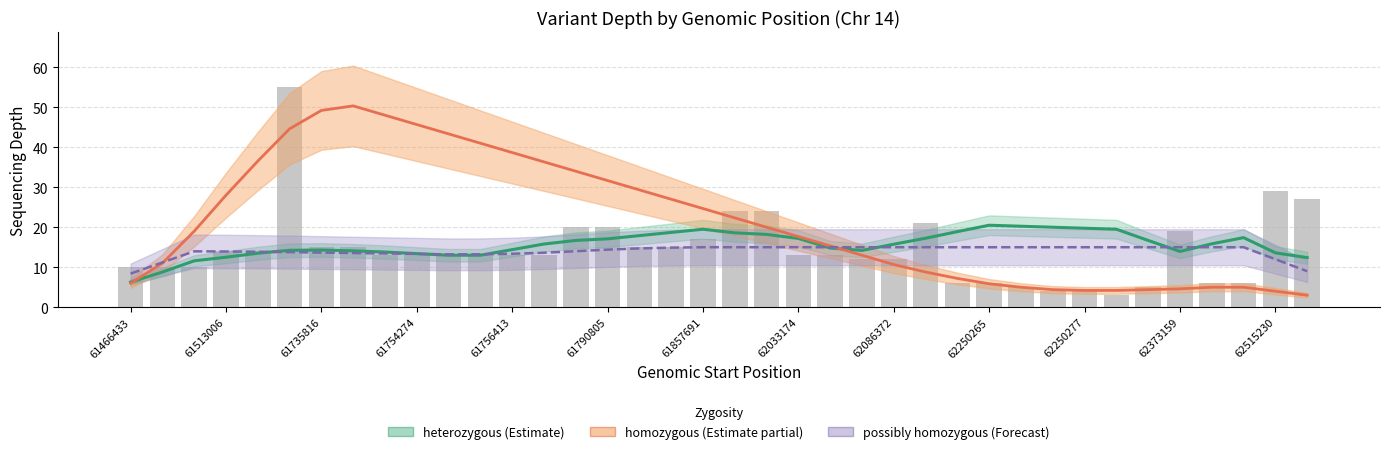

The homozygous series shows 7.3 at 62373159. True or false?

False